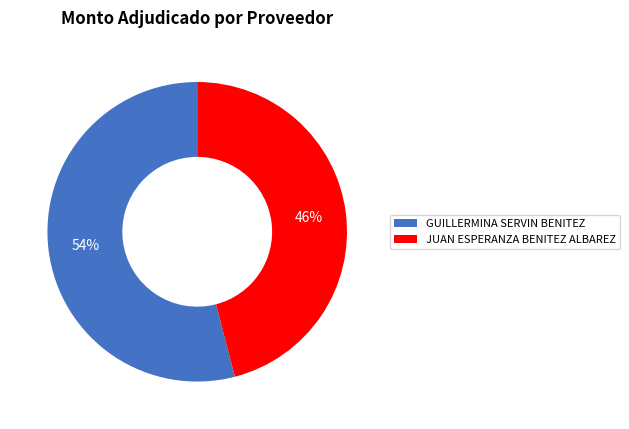

To the nearest percent, what is the difference between the JUAN ESPERANZA BENITEZ ALBAREZ and GUILLERMINA SERVIN BENITEZ slice percentages?

8%